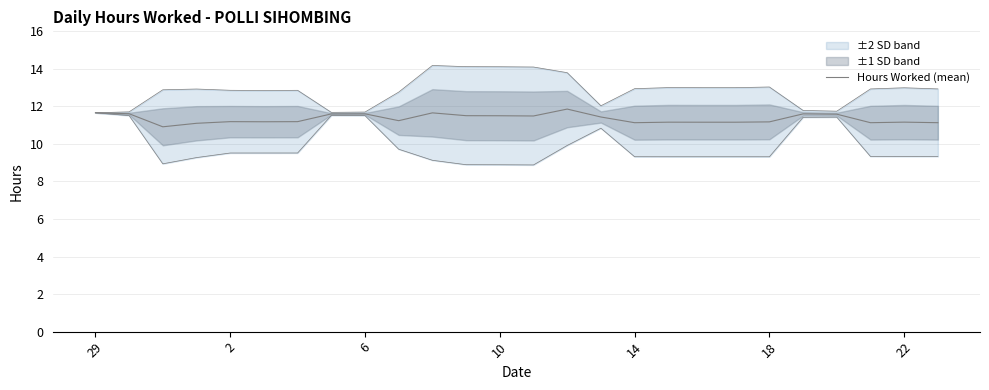

Reading left to right, list all the values displayed in this chart.

11.7	11.6	10.9	11.1	11.2	11.2	11.2	11.6	11.6	11.2	11.7	11.5	11.5	11.5	11.9	11.4	11.1	11.2	11.2	11.2	11.2	11.6	11.6	11.1	11.2	11.1